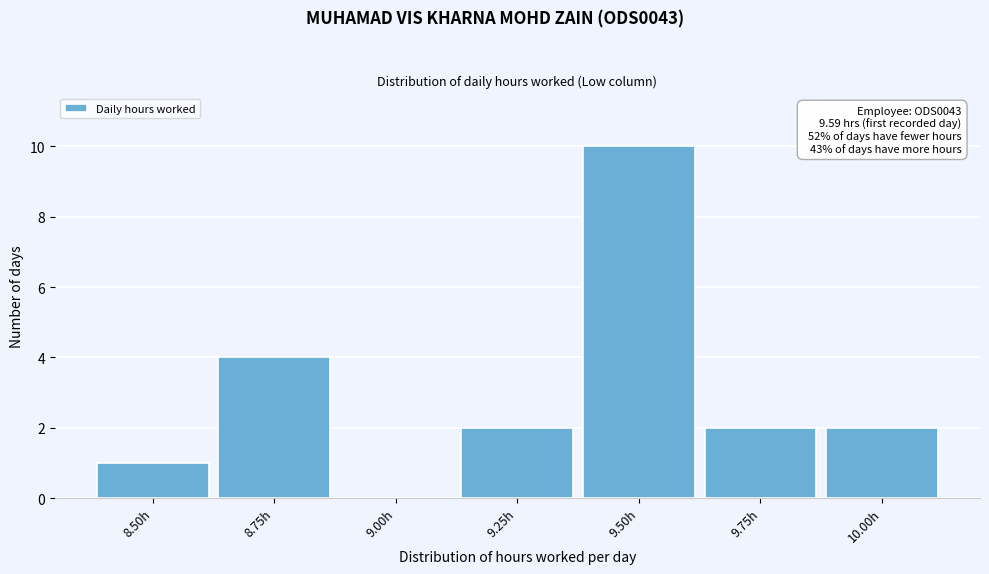

Reading left to right, what are all the values shown in this chart?

8.50h=1	8.75h=4	9.00h=0	9.25h=2	9.50h=10	9.75h=2	10.00h=2